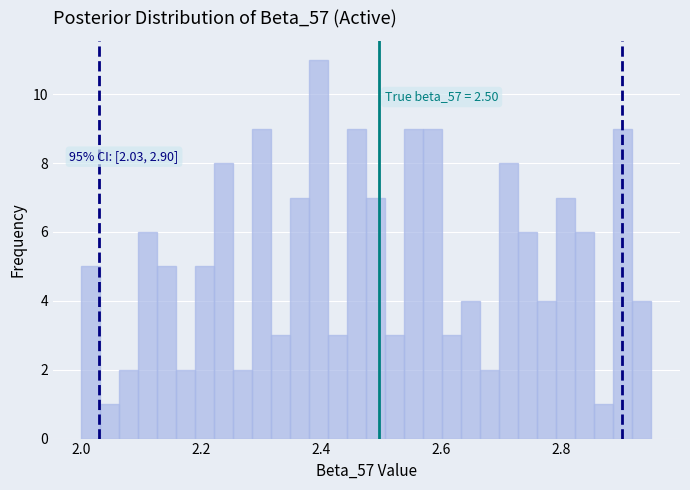

Around what value on the x-axis is the tallest bar? Give the approximate position of its centre, as read against the axis.

2.40